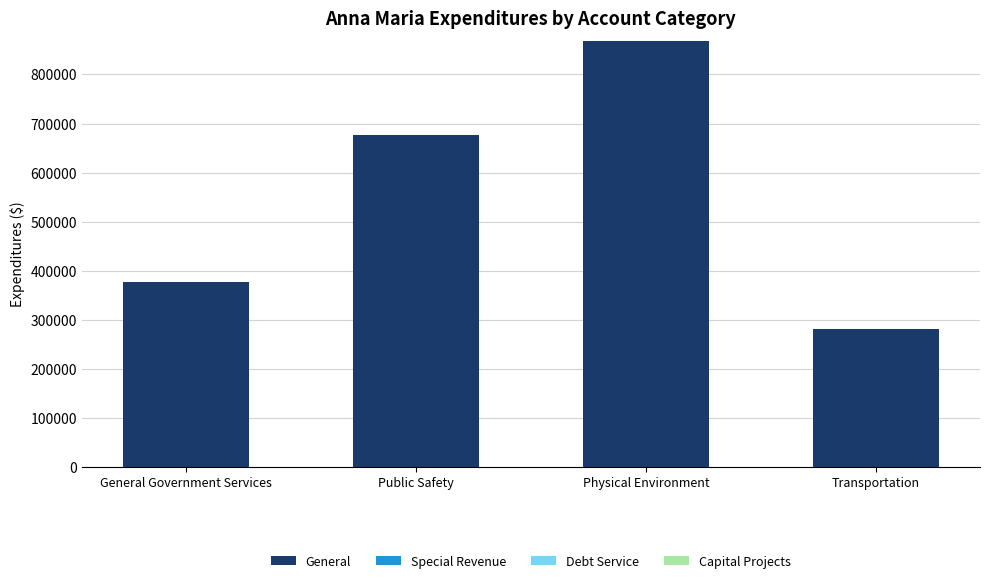

What is the maximum value shown in the chart?

867825